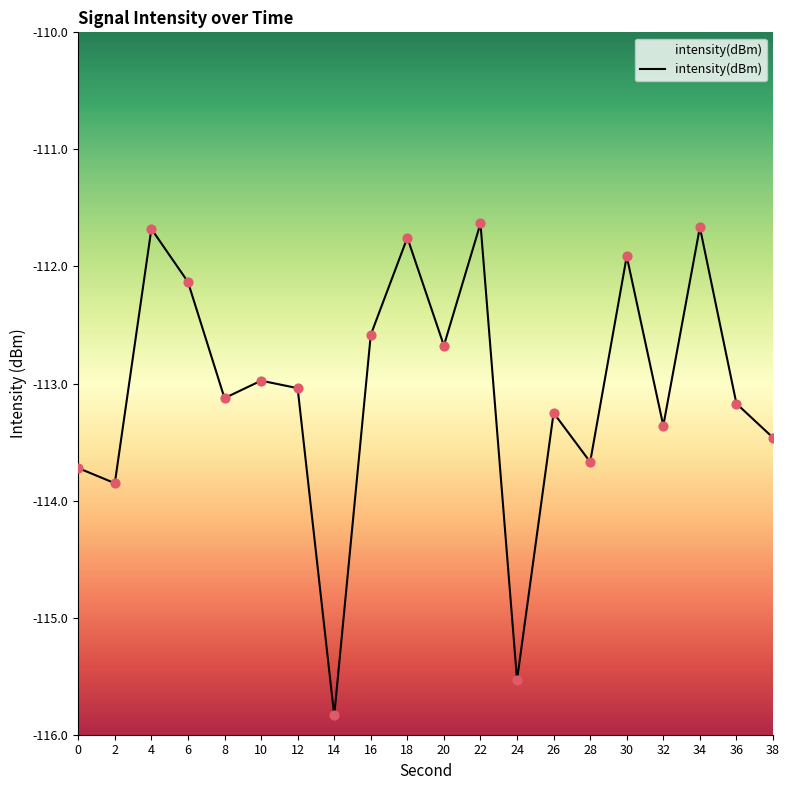

Which has a higher value, 36 or 10?

10